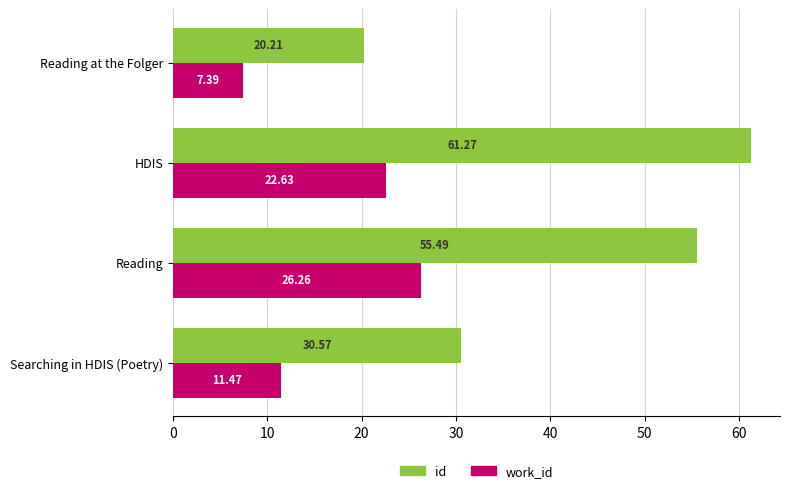

Which series has the widest spread of values?

id